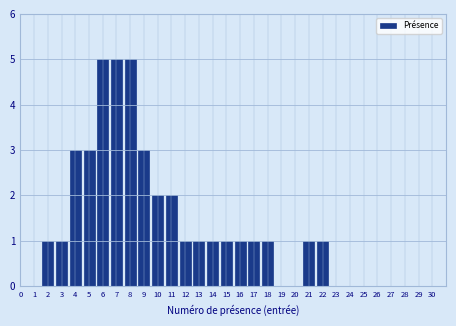

Reading left to right, list all the values displayed in this chart.

1=0	2=1	3=1	4=3	5=3	6=5	7=5	8=5	9=3	10=2	11=2	12=1	13=1	14=1	15=1	16=1	17=1	18=1	19=0	20=0	21=1	22=1	23=0	24=0	25=0	26=0	27=0	28=0	29=0	30=0